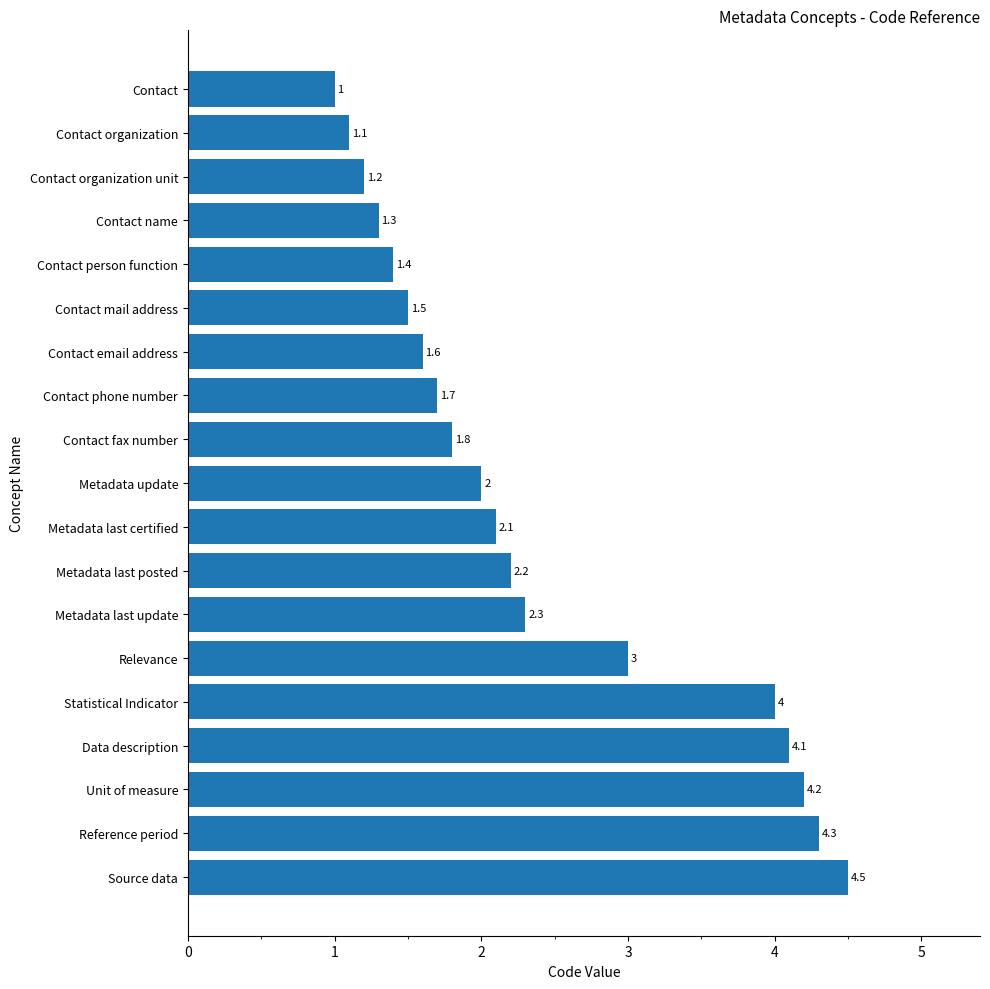

True or false: the data shows 4.3 at Reference period.

True